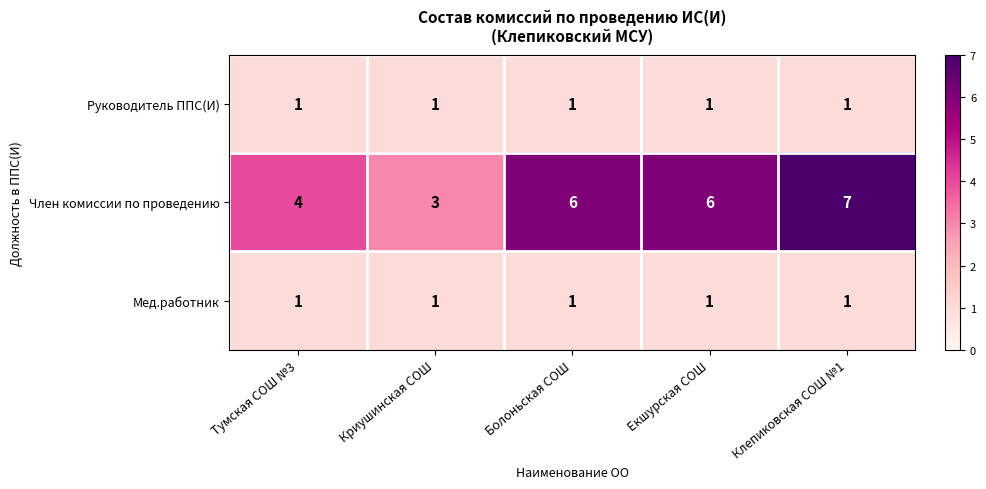

The value of Руководитель ППС(И) at Екшурская СОШ is 1. True or false?

True